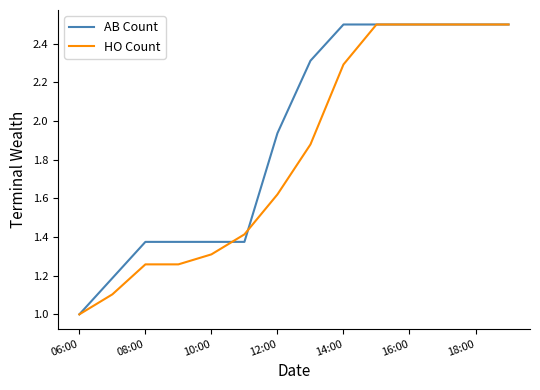

What are all the series names shown in the legend?

AB Count, HO Count